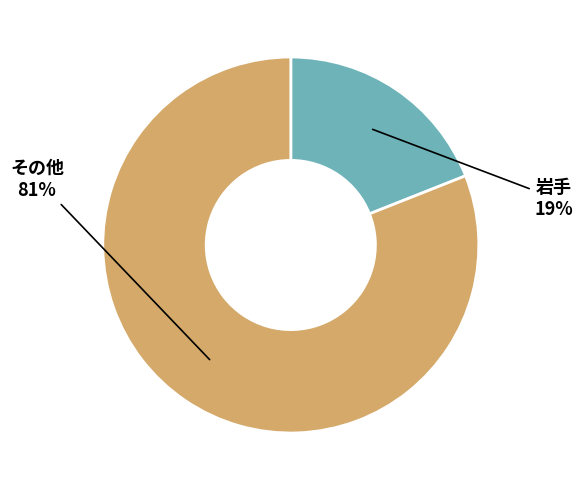

Is there a majority slice in this chart?

Yes